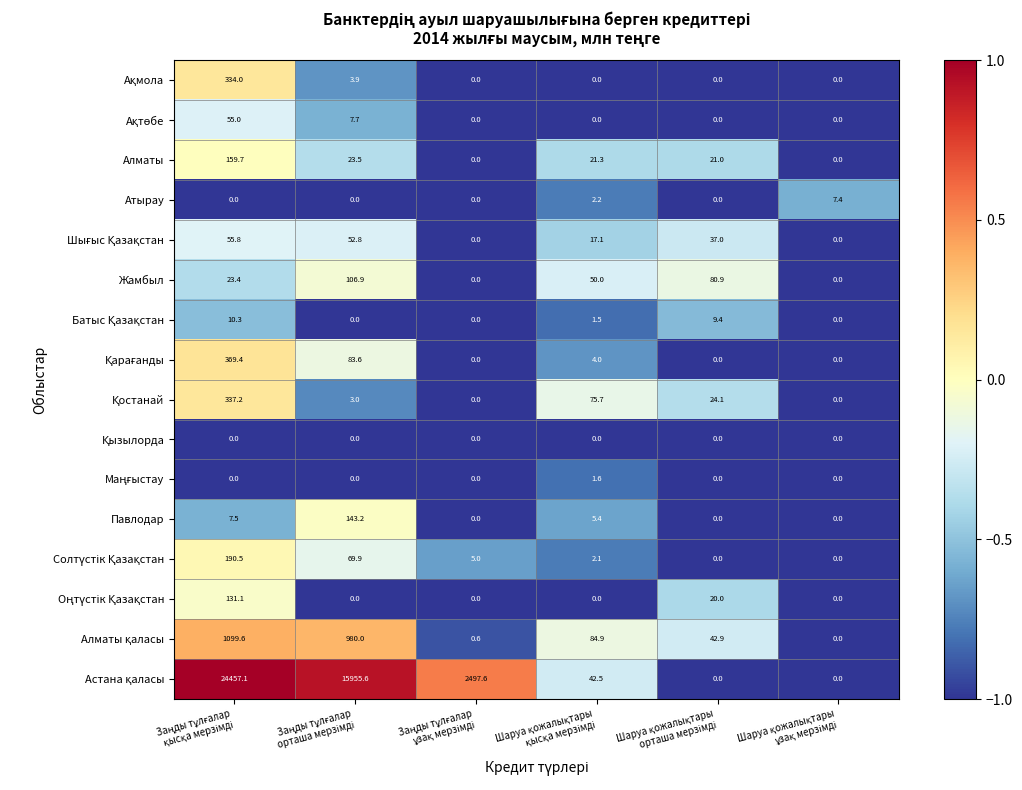

What is the greatest value displayed?

24457.1